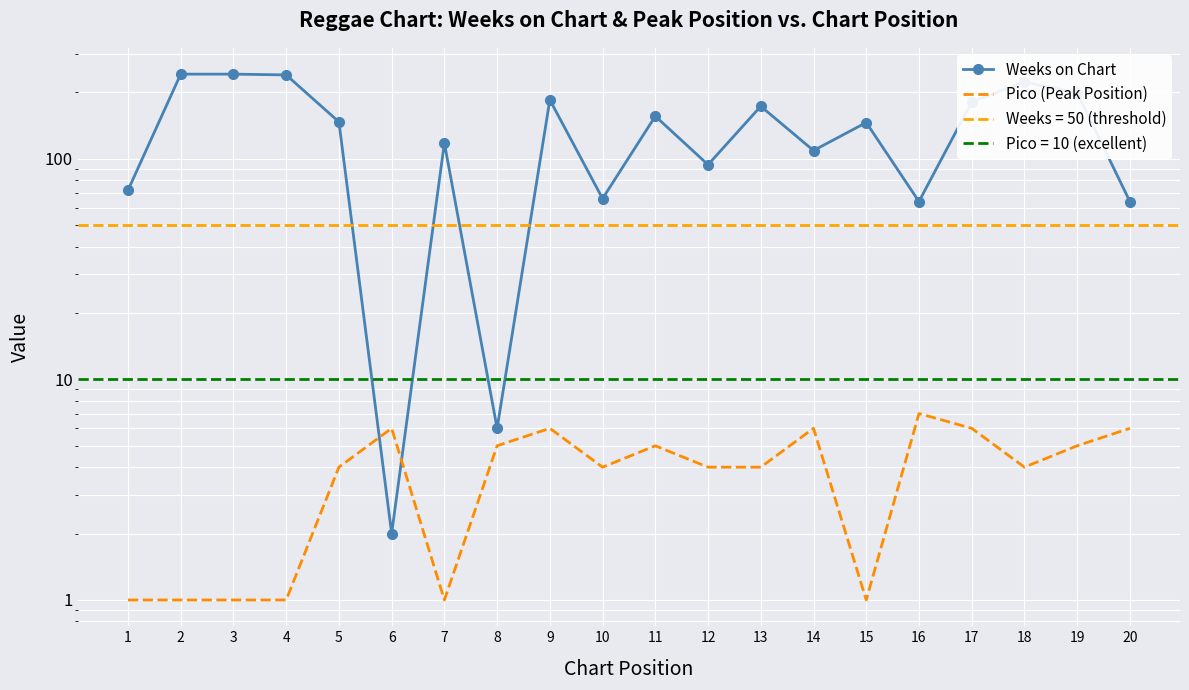

What is the sum of all Pico (Peak Position) values?

78